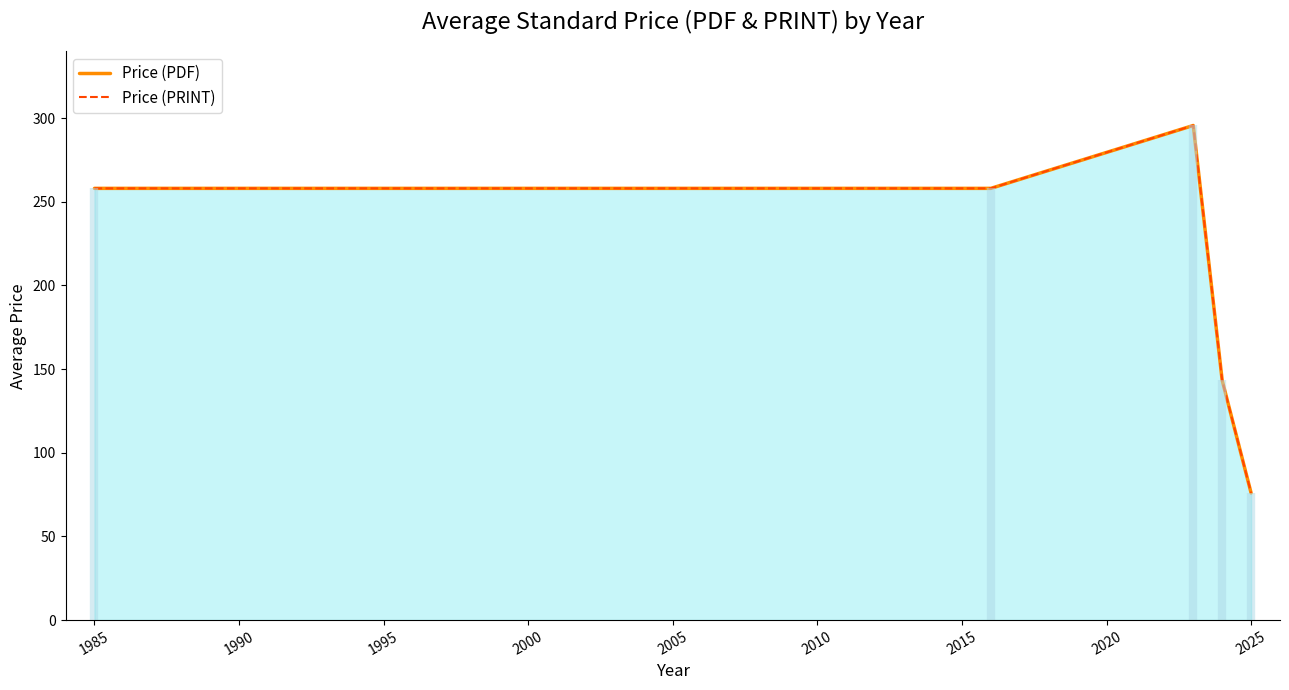

True or false: Price (PDF) and Price (PRINT) cross at least once.

False